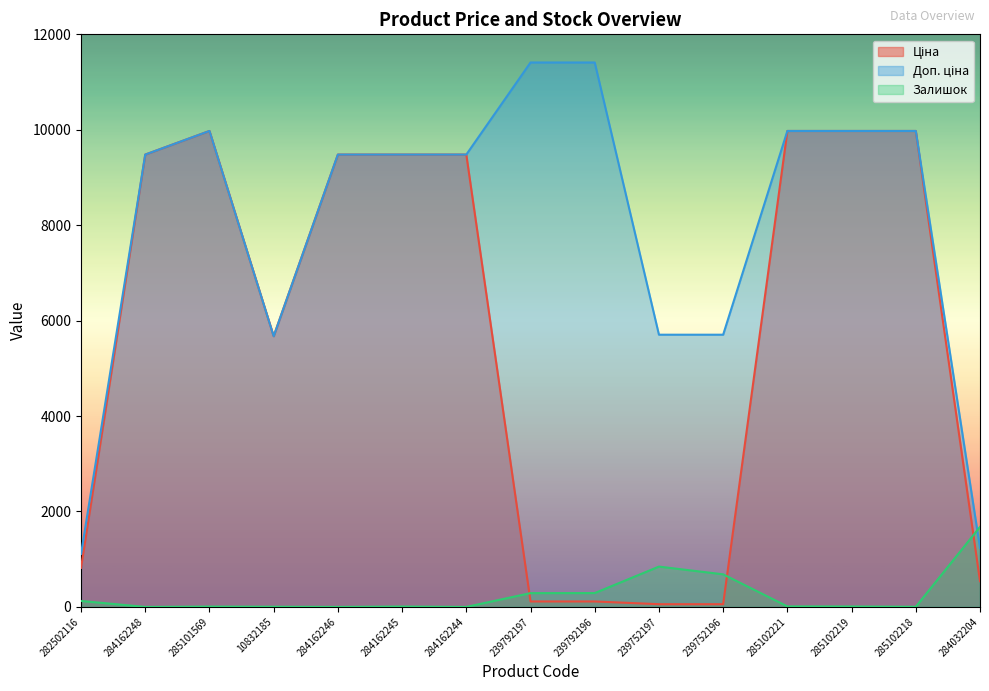

What is the value of the Залишок point at the 11th from the left?

683.0